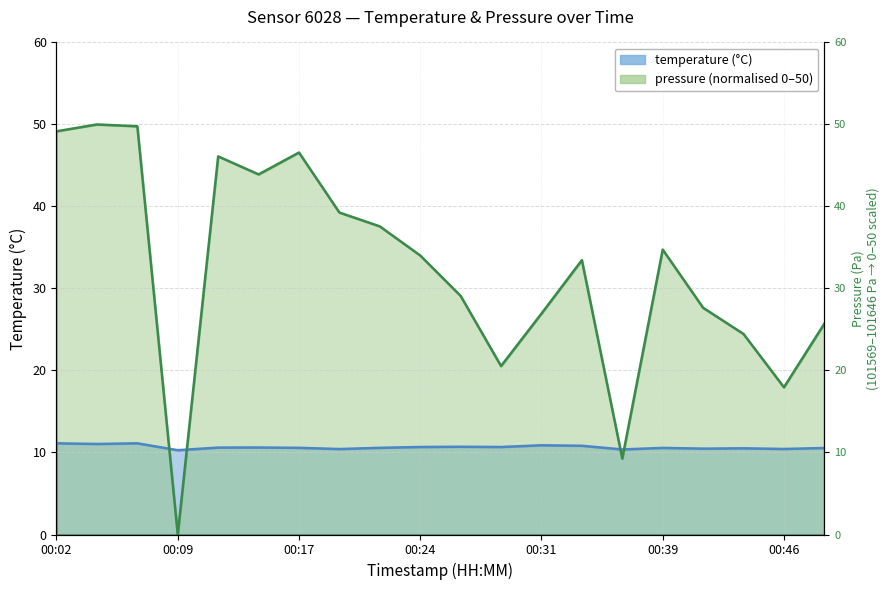

What are all the series names shown in the legend?

temperature, pressure_scaled